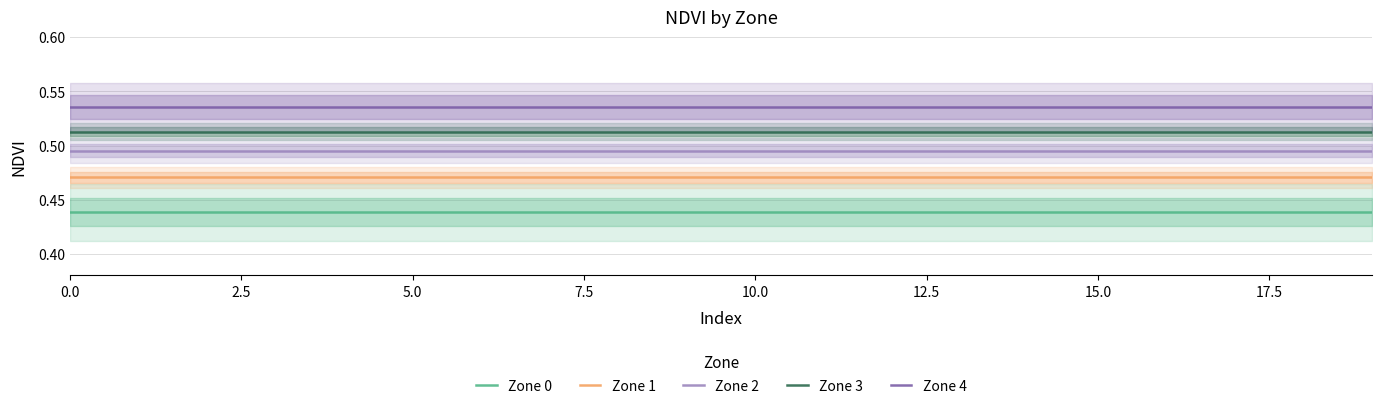

Count the number of data series in this chart.

5